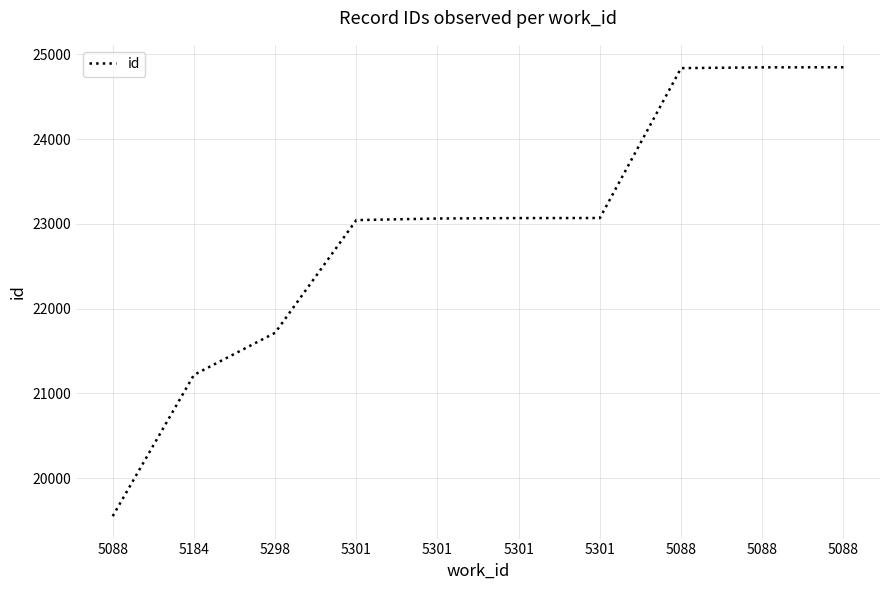

How many lines are shown in the chart?

1